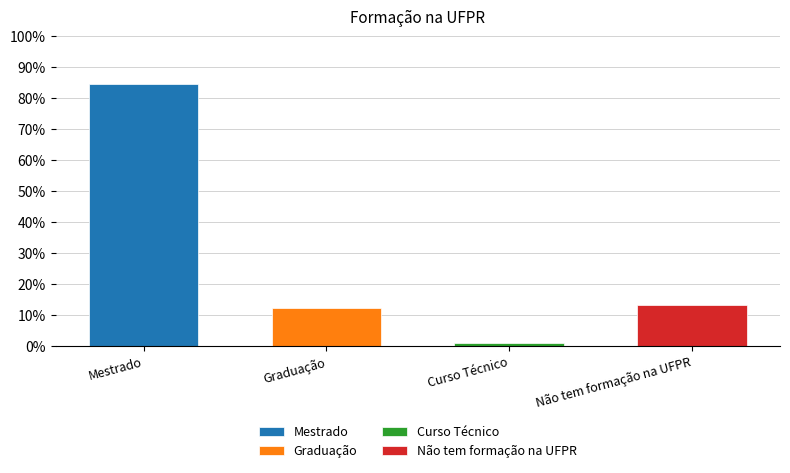

Between Não tem formação na UFPR and Graduação, which is larger?

Não tem formação na UFPR